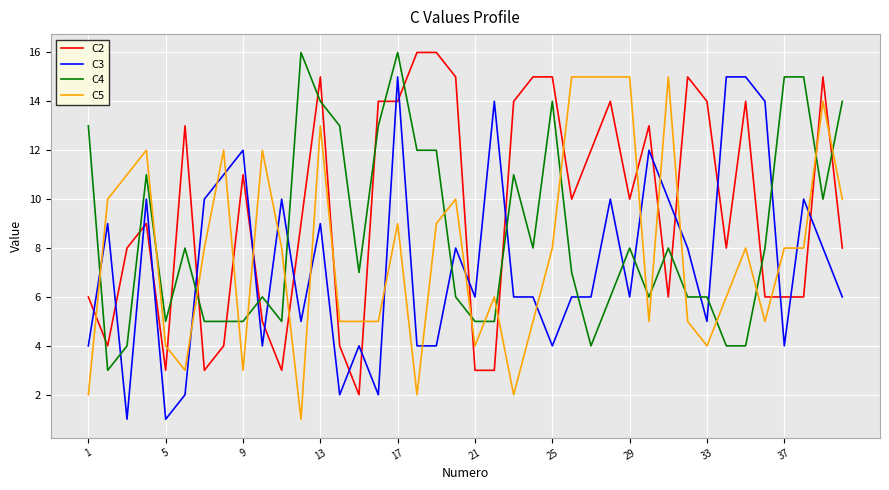

What is the difference between the second highest and minimum values in the C4 series?

13